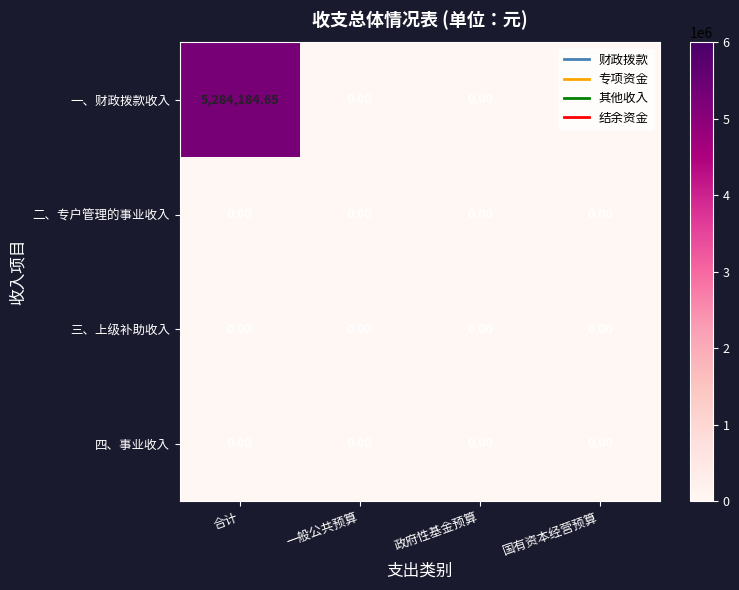

Which series has the widest spread of values?

一、财政拨款收入